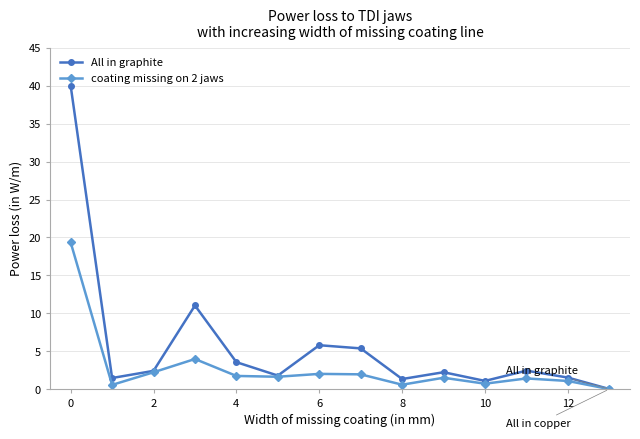

Which series has the largest total across all categories?

All in graphite